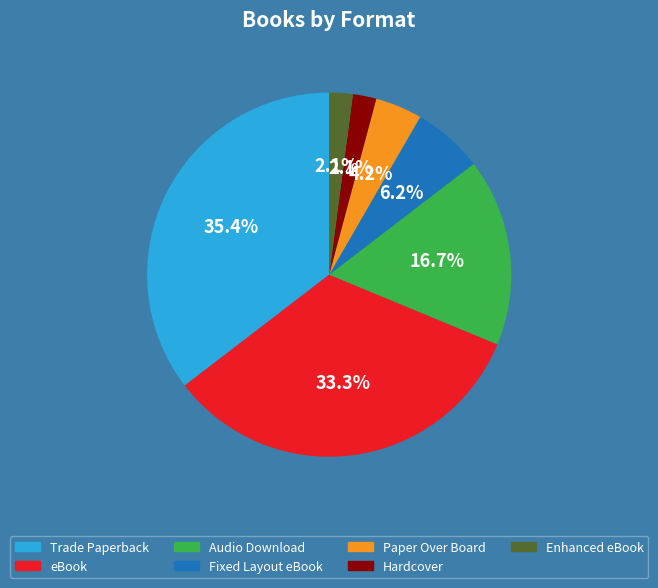

Which category has the biggest portion of the pie?

Trade Paperback